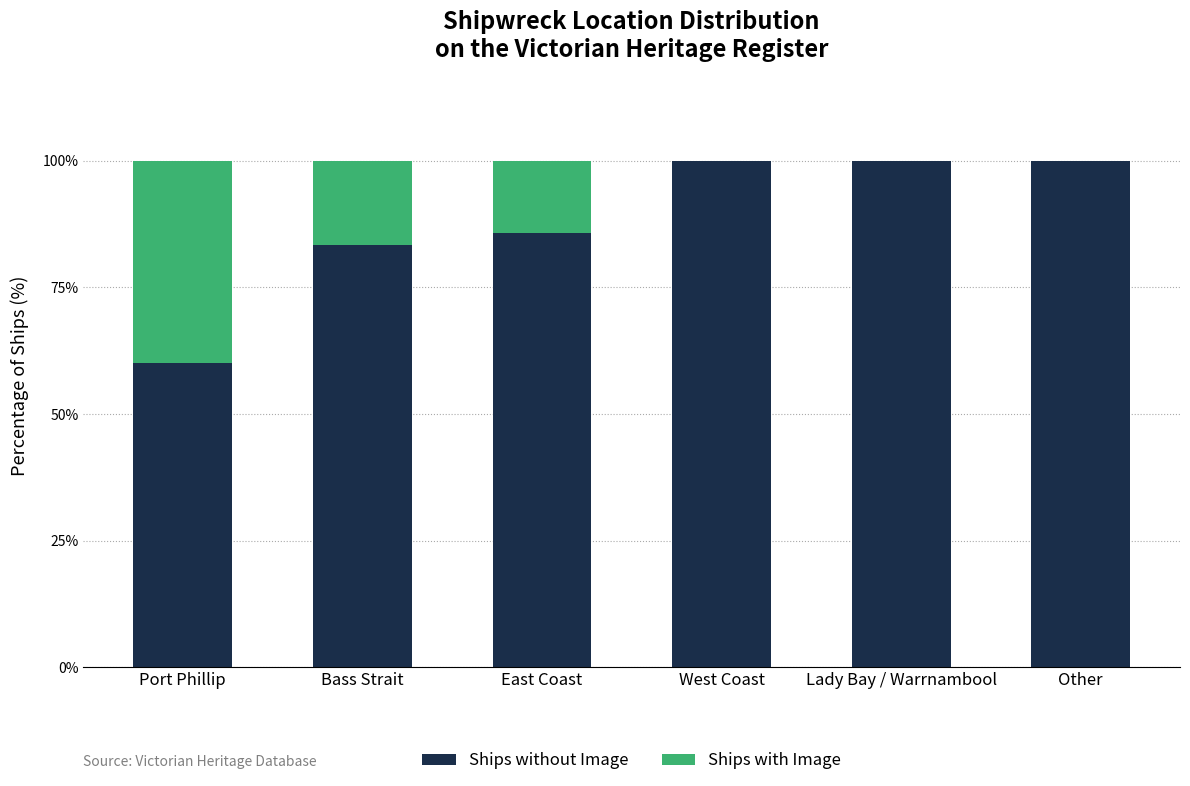

What is the total value across all series at Bass Strait?

100.0